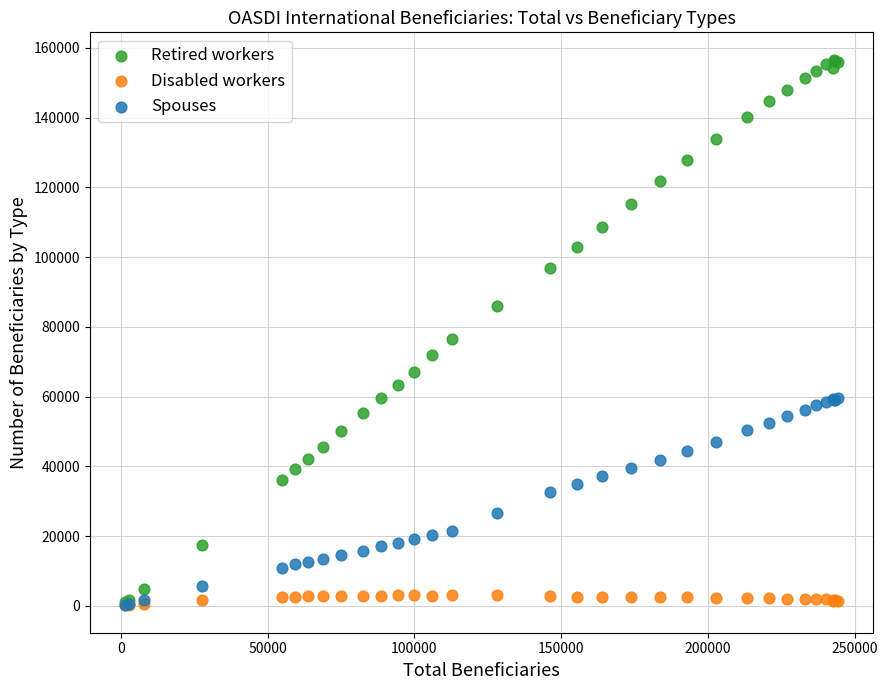

Across all series, what Y value is closest to 78355?

76590